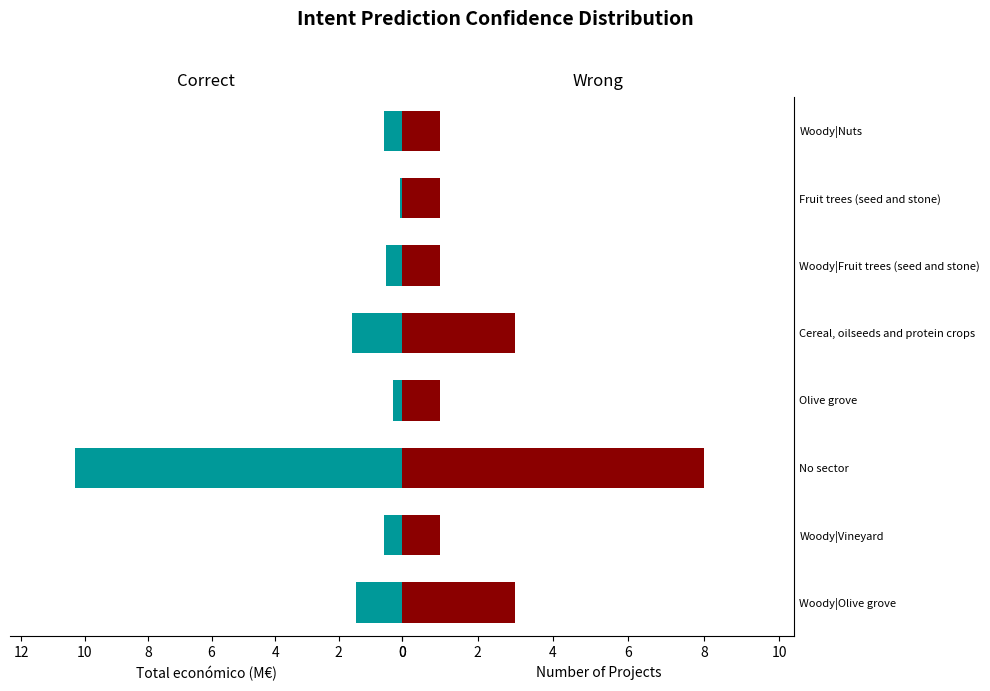

What is the approximate value of Number of Projects at Olive grove?

1.0